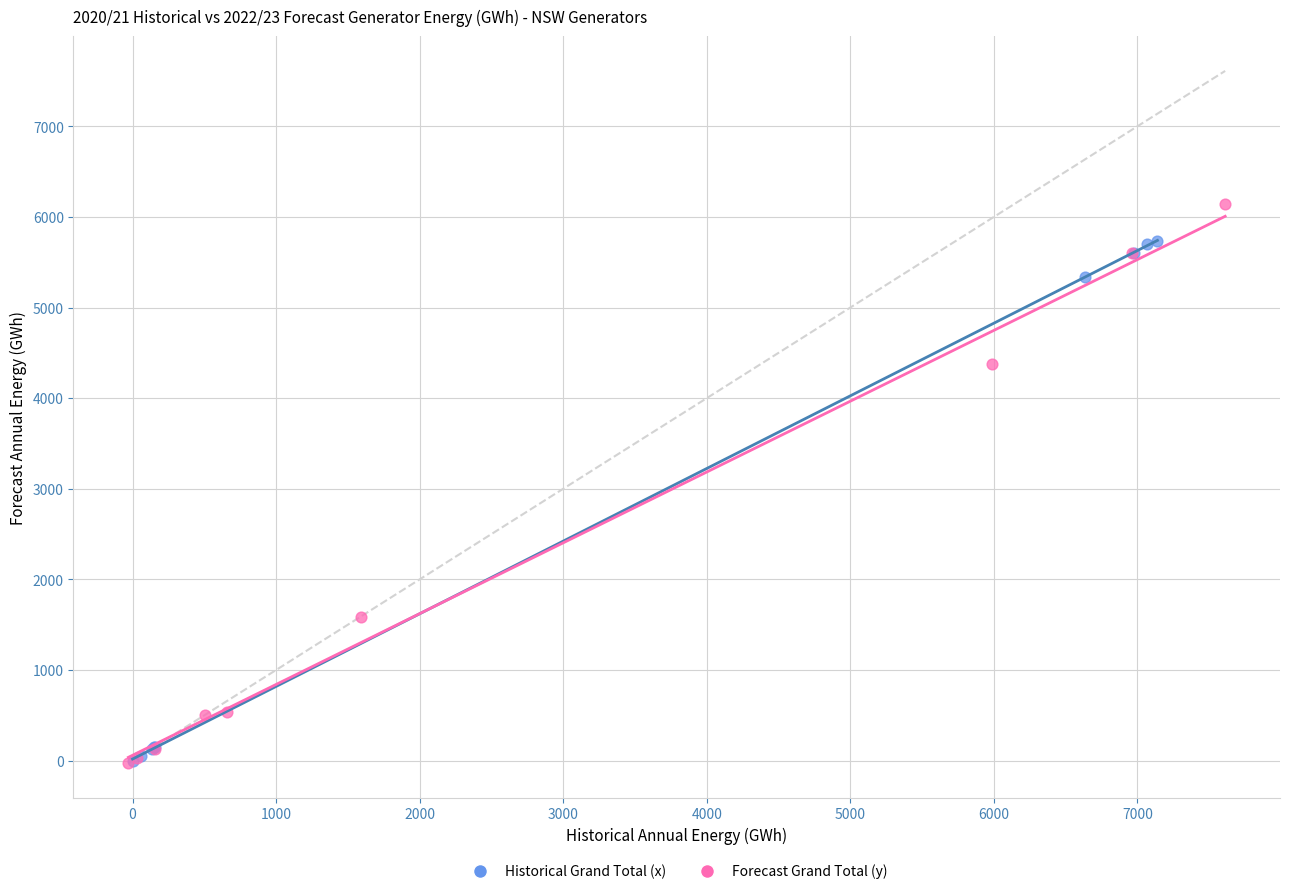

Which series contains the highest Y value?

Forecast Grand Total (y)